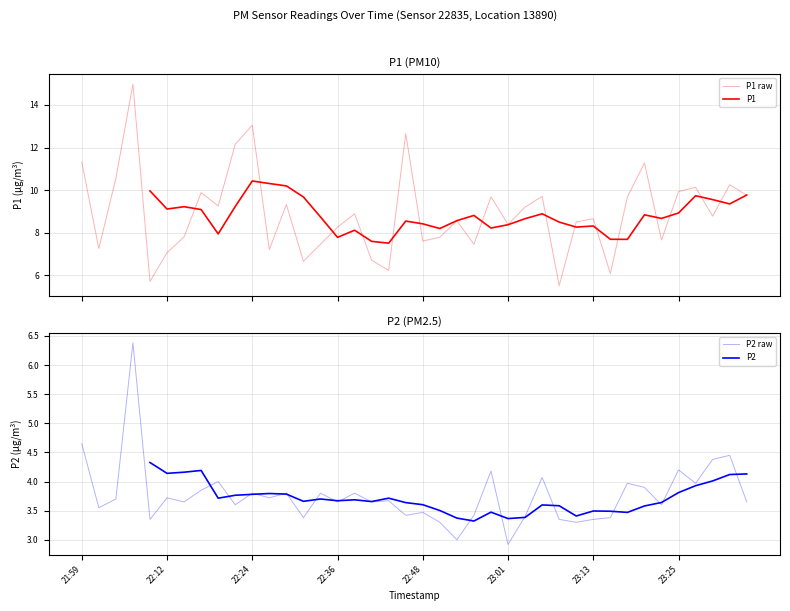

Is this an area chart (filled region under the line)?

No